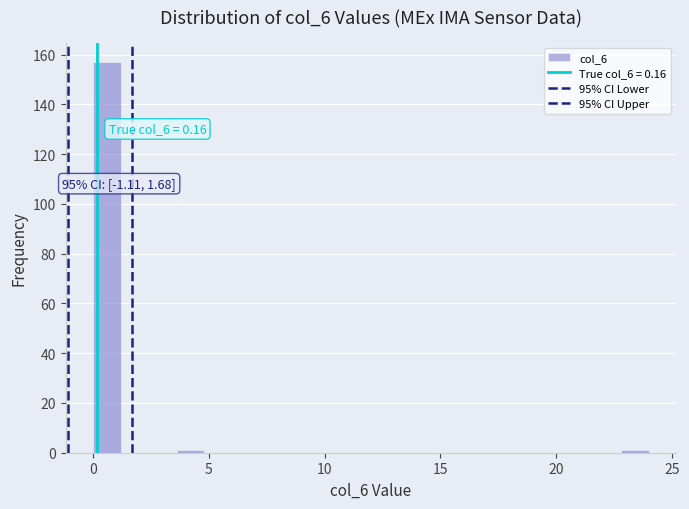

Read against the x-axis, roughly where is the centre of the tallest bar?

0.5